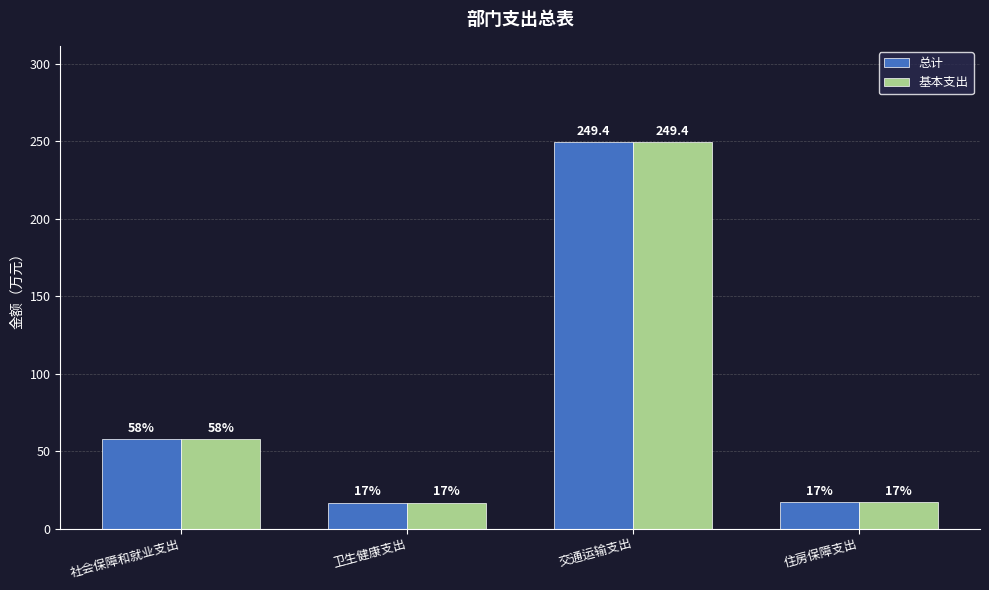

True or false: 总计 has a value of 378.0 at 交通运输支出.

False